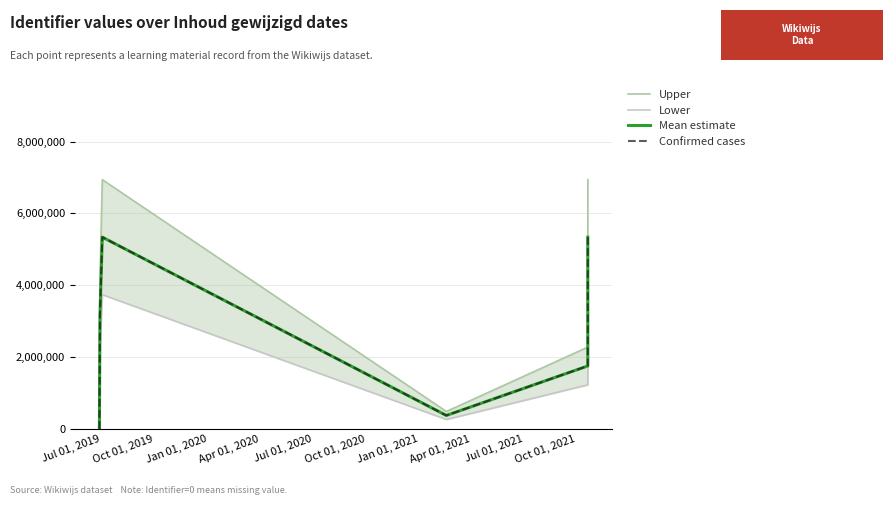

What is the value of the Mean estimate point at the 4th from the left?

371229.0